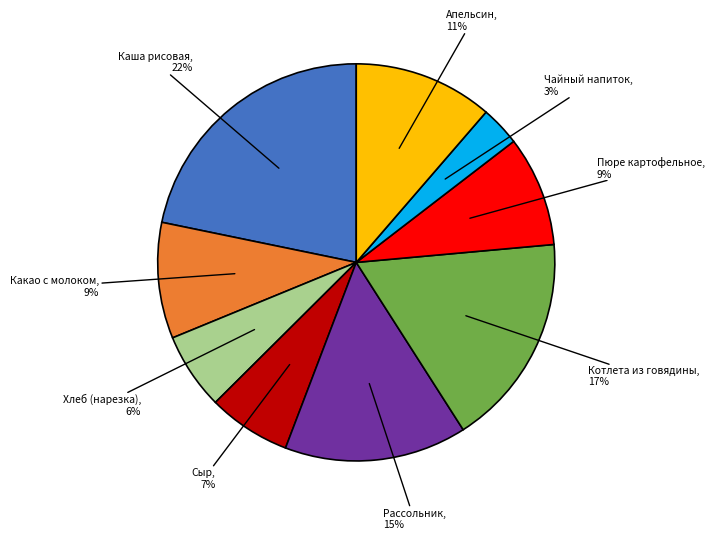

To the nearest percent, what is the average slice percentage?

11%